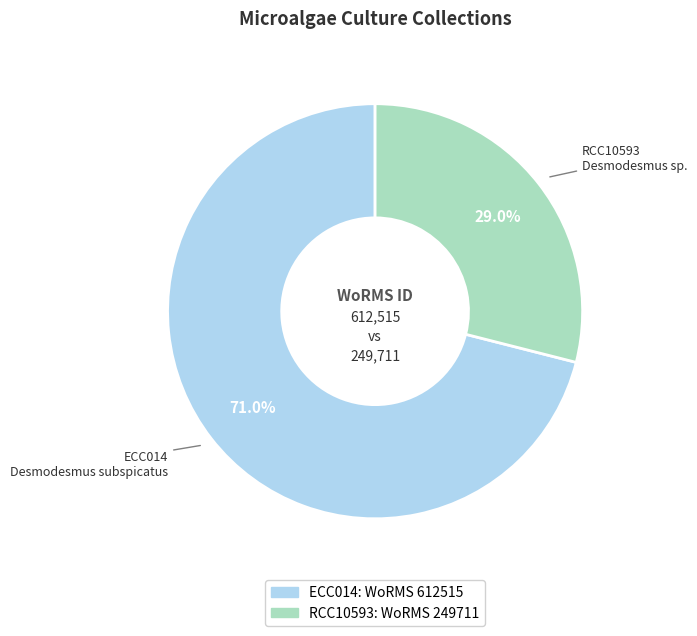

What percentage do ECC014 and RCC10593 together represent?

100.0%